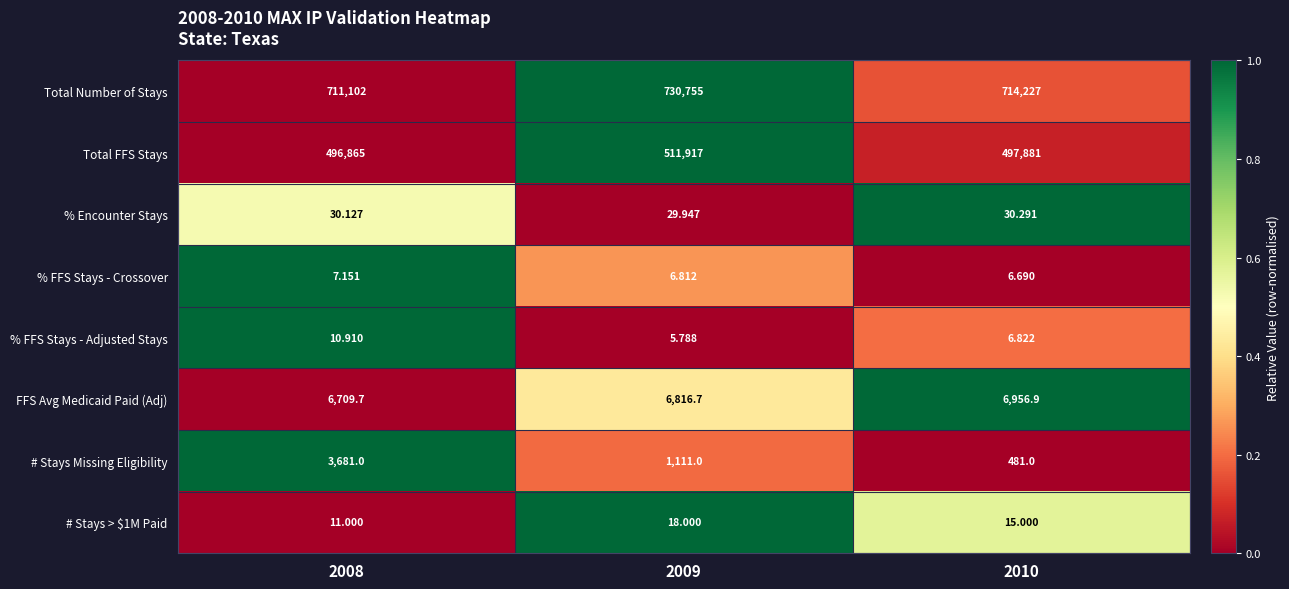

Which series has the largest range (max minus min)?

Total Number of Stays